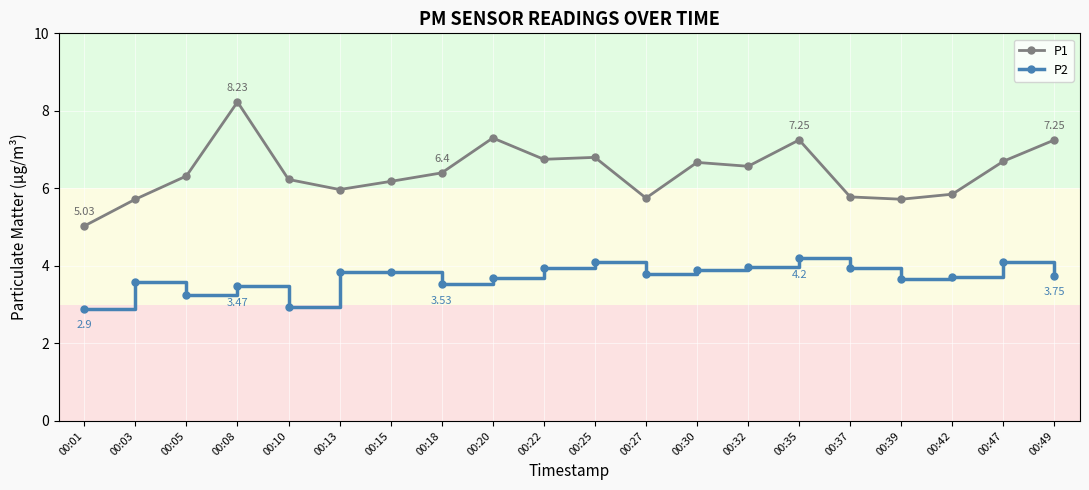

Which series has the largest total across all categories?

P1